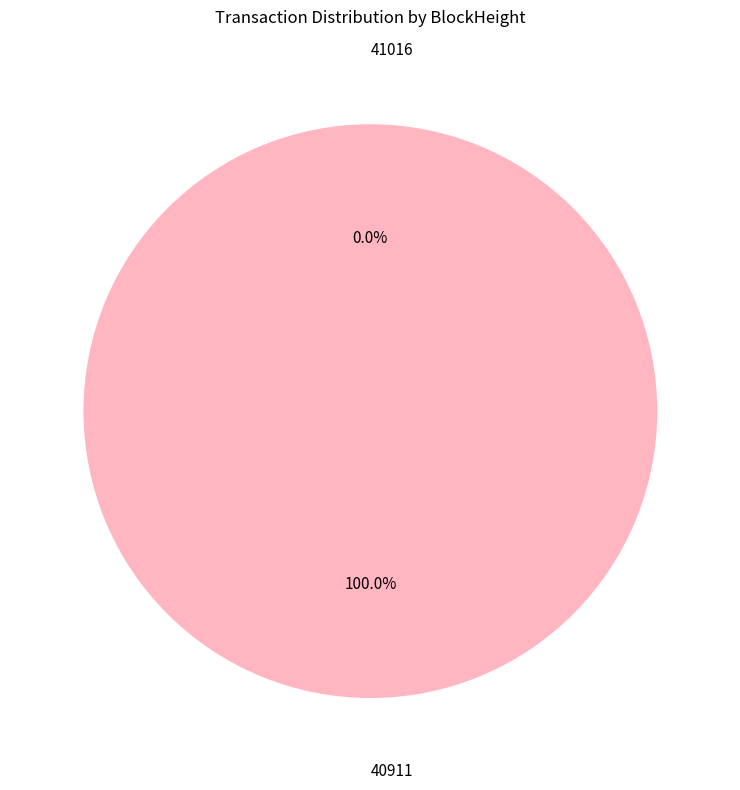

What is the change in value from 41016 to 40911?

+1